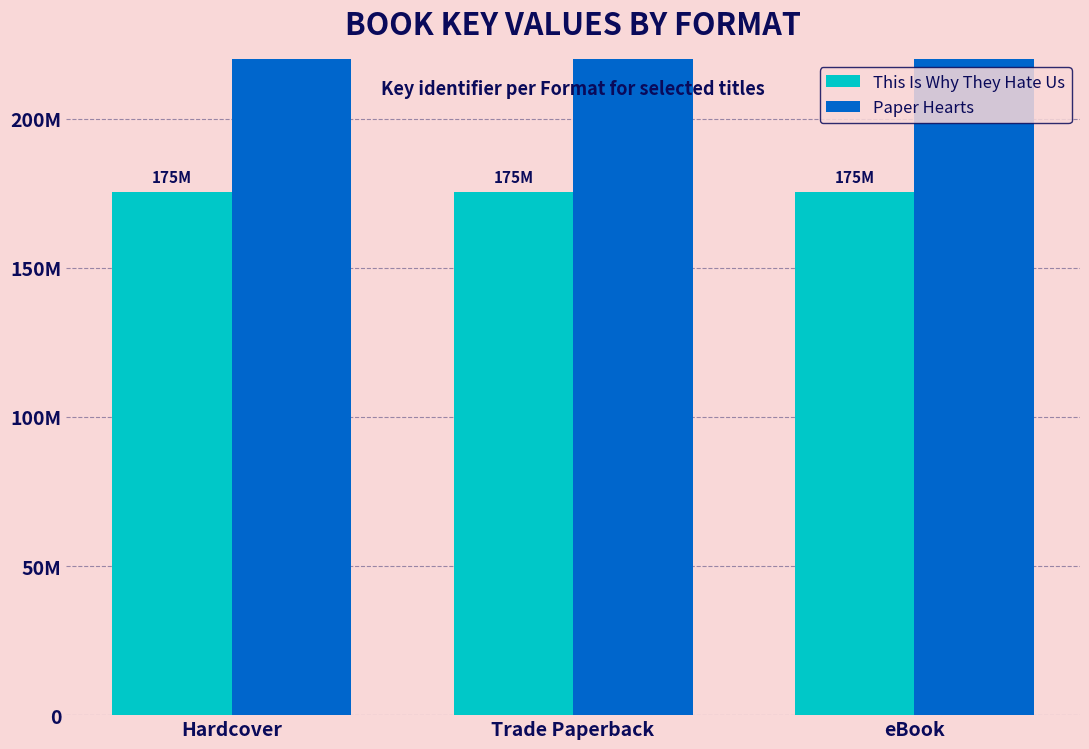

What is the total value across all series at Trade Paperback?

657763947